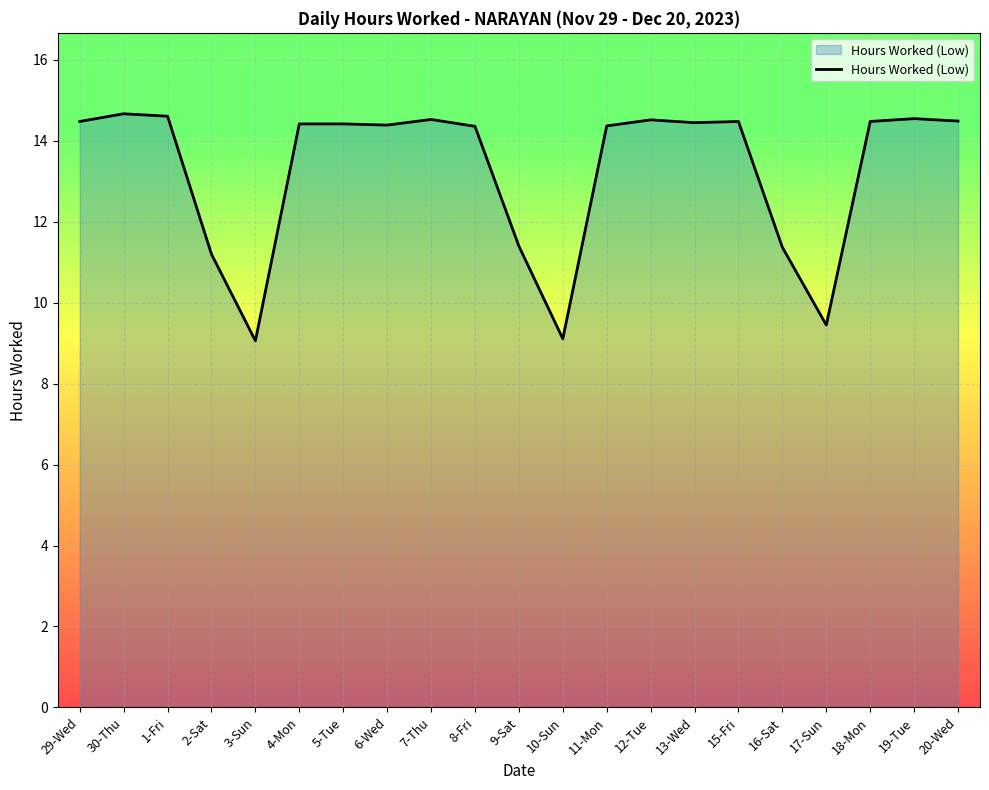

What position from the right is 10-Sun?

10